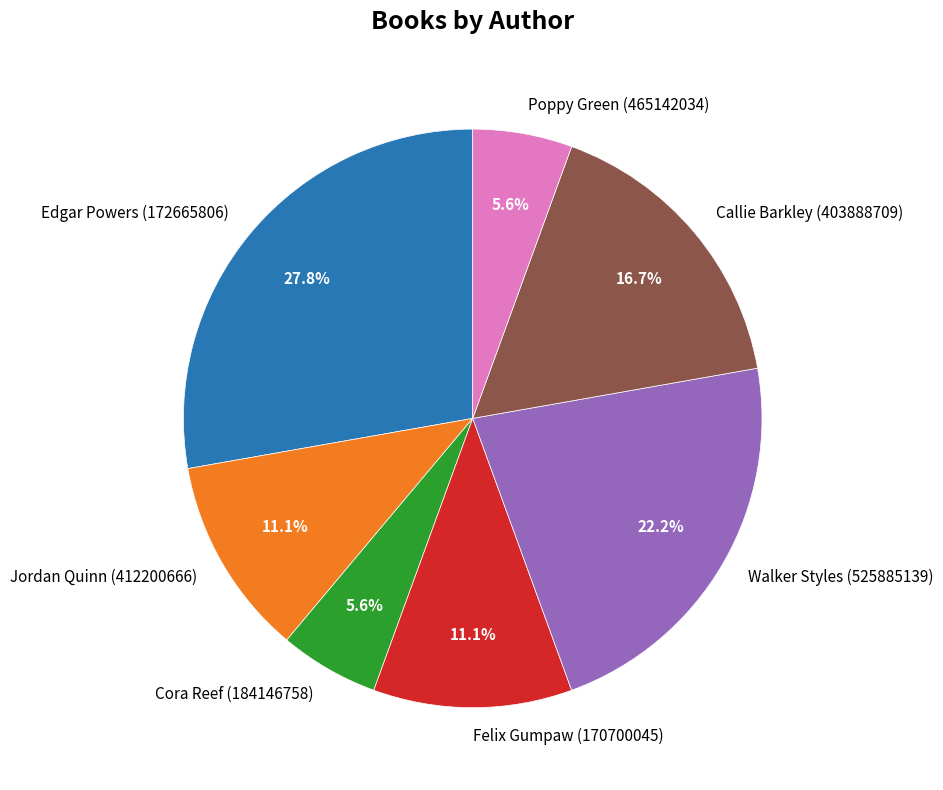

Which category has the biggest portion of the pie?

Edgar Powers (172665806)